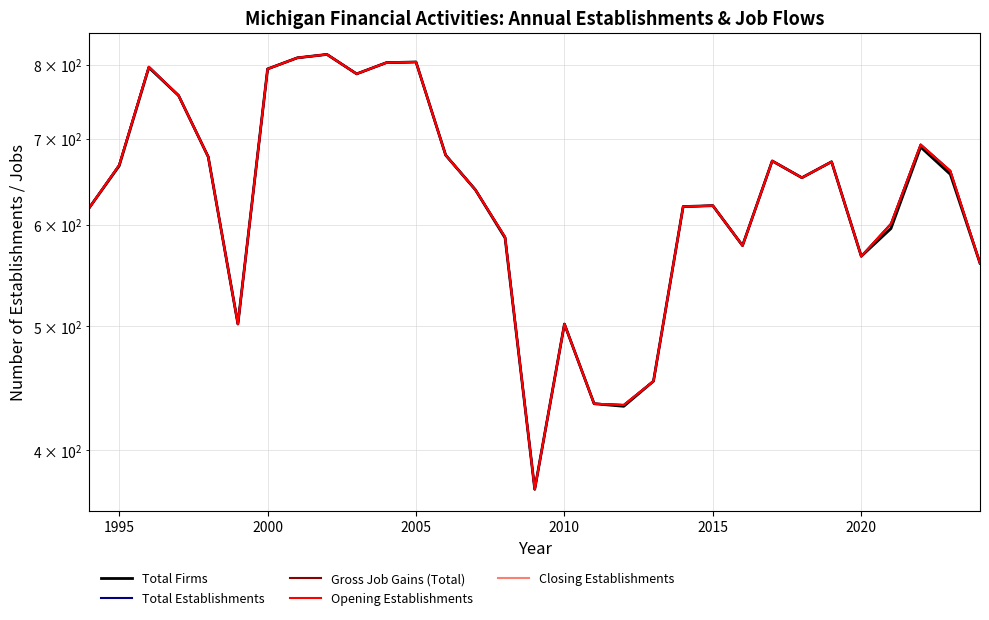

How many data points in Opening Establishments are above 653?

15